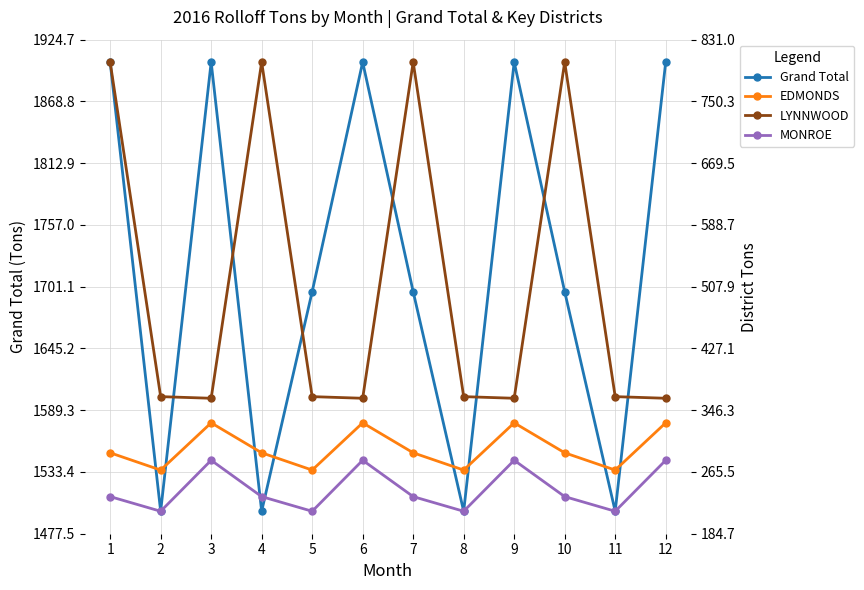

What is the total value across all series at 4?

2823.4